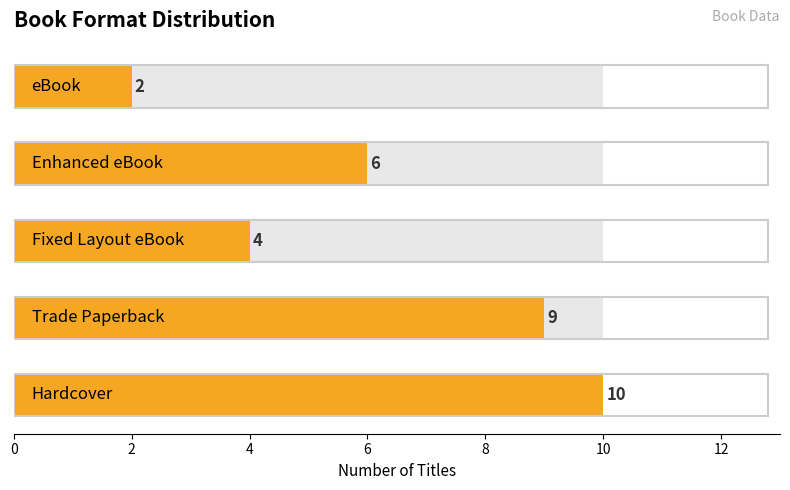

How many bars are there in total?

5